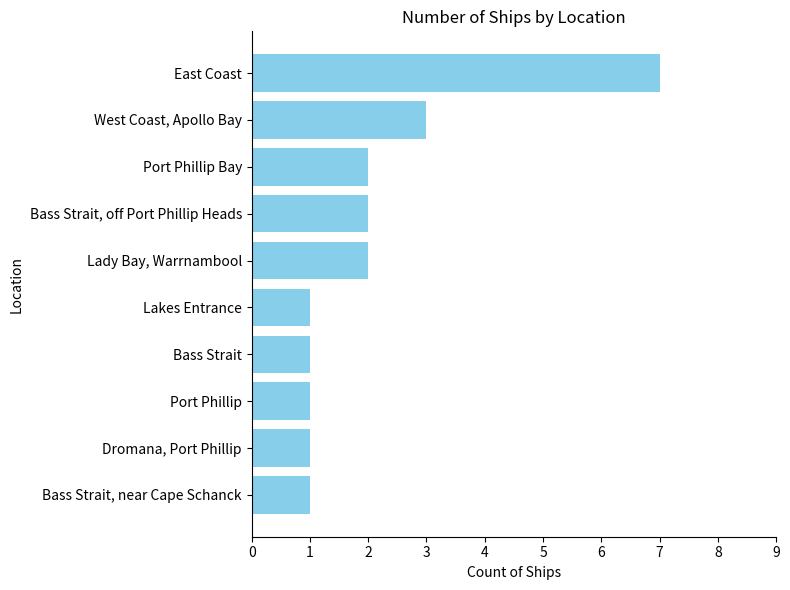

Is it true that the value at Port Phillip Bay is 3?

False